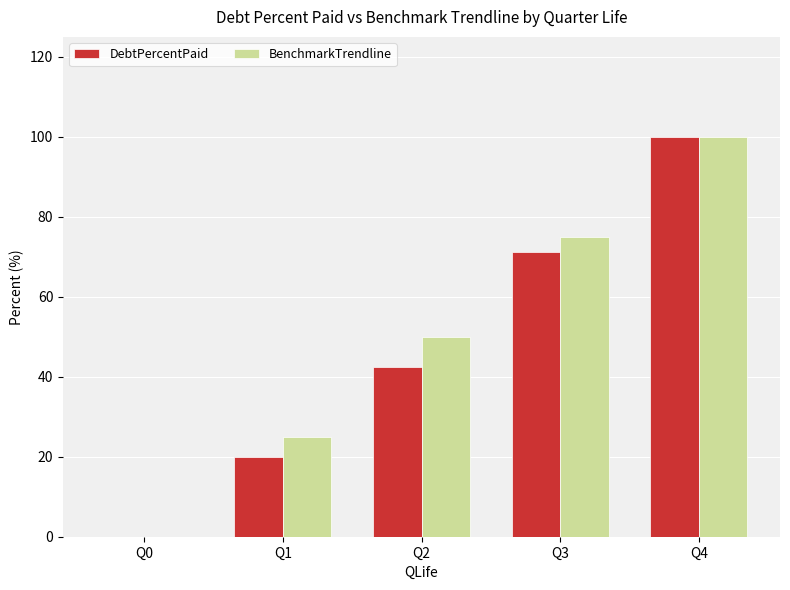

Are the bars grouped side by side (vs. stacked)?

Yes